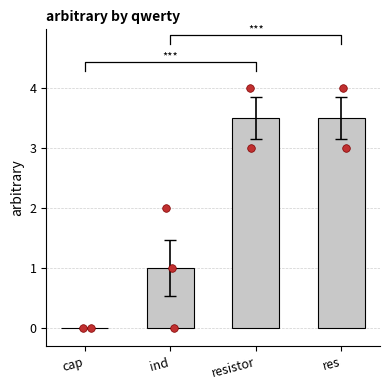

What is the ratio of the value at ind to the value at res?

0.3